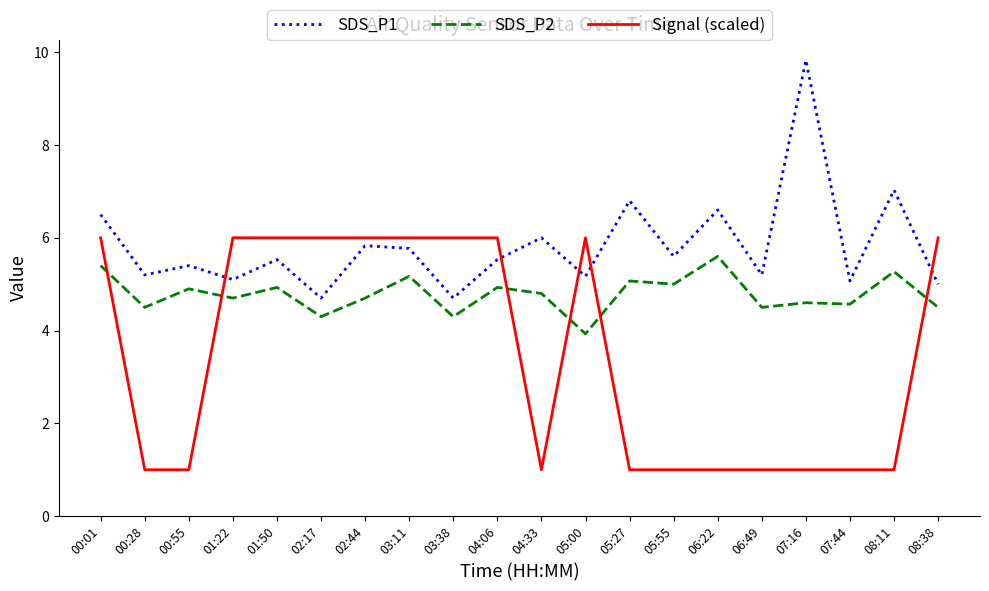

What is the difference between the SDS_P1 values at 03:11 and 00:01?

0.7